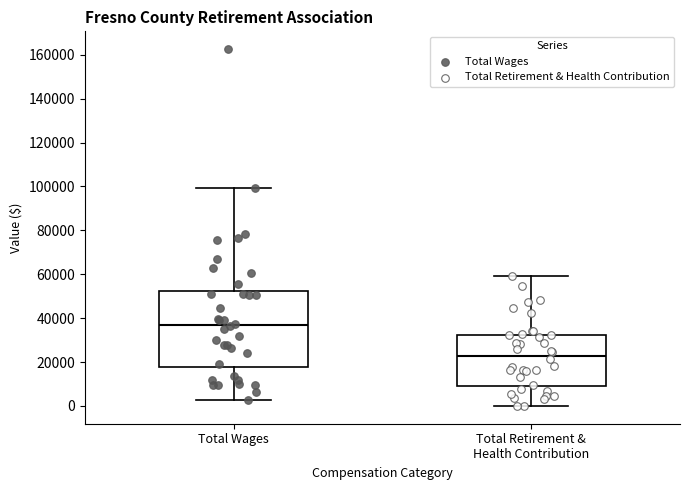

Reading left to right, transcribe this box plot: for each box, give where its median line is, the range the box spans, and where its two whiskers end, as read against the y-axis. The values are not printed on the chart, so give them approximately, as read against the axis.

Total Wages: median 36000, box 18000 to 52000, whiskers 2000 to 100000
Total Retirement & Health Contribution: median 22000, box 10000 to 32000, whiskers 0 to 60000